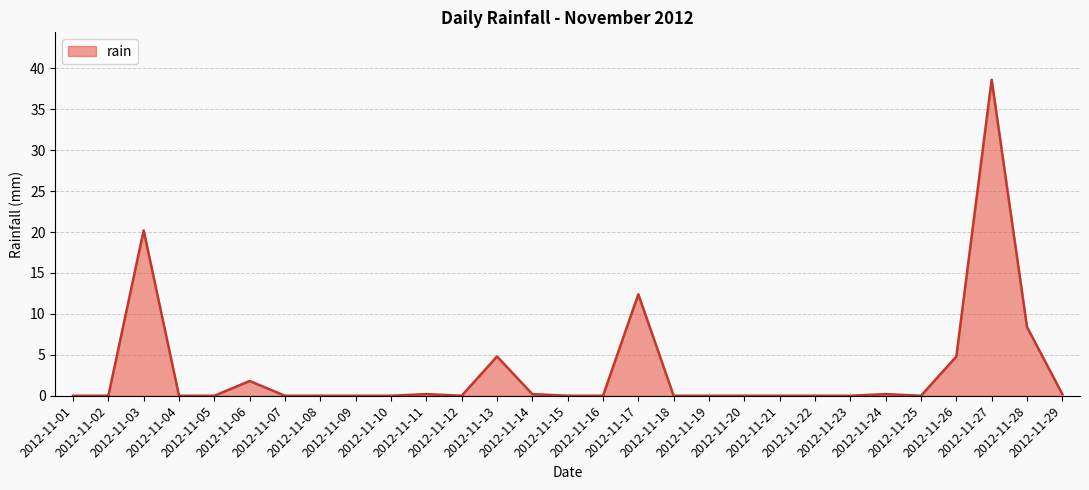

True or false: the data has more than 2 interior local peaks.

True